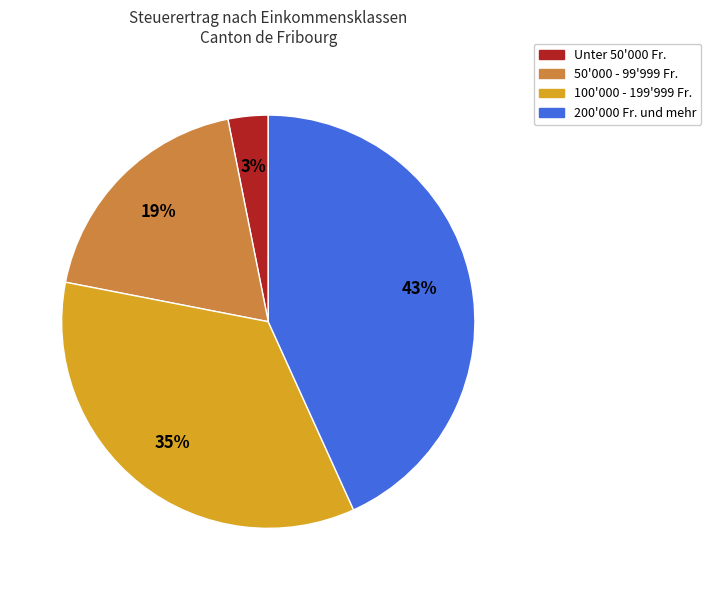

True or false: 50'000 - 99'999 Fr. accounts for 19% of the total.

True